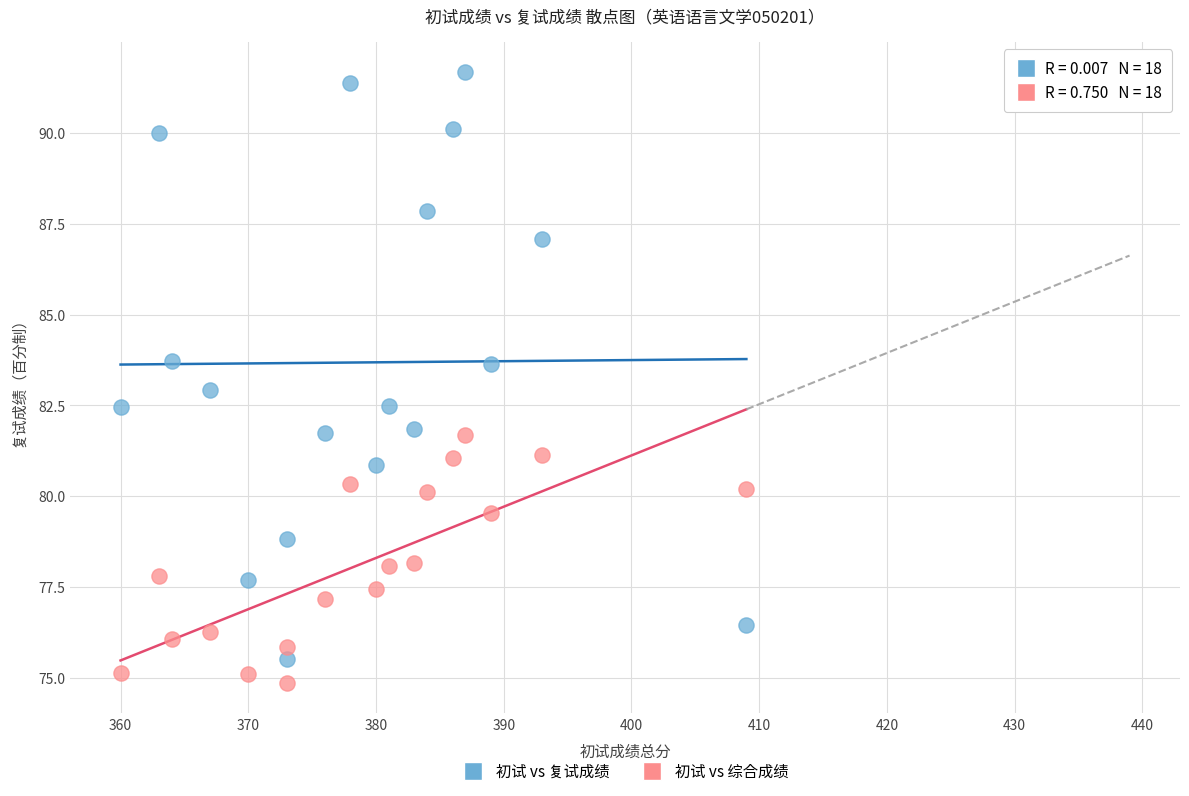

Which series has the widest spread of Y values?

初试 vs 复试成绩